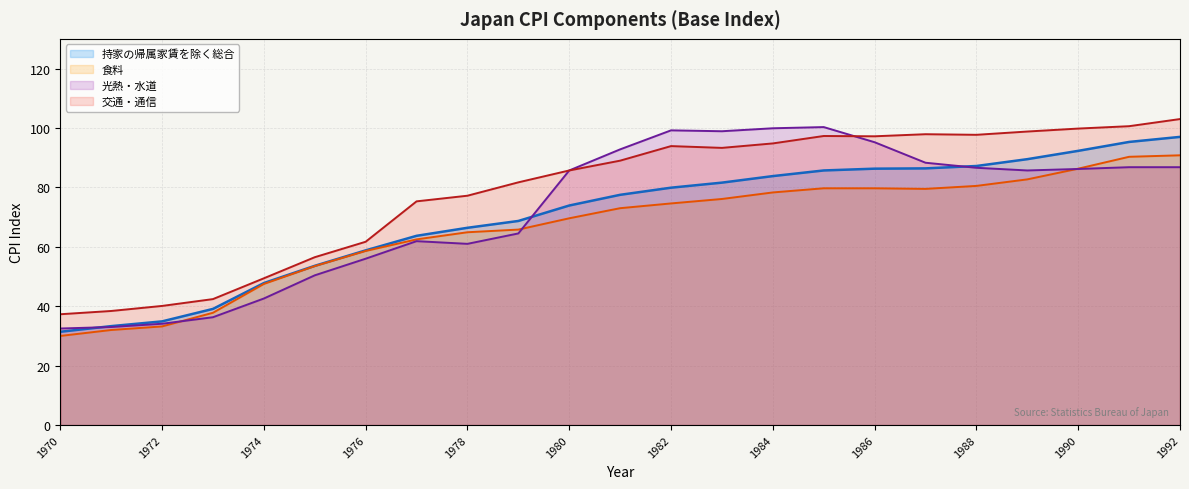

What is the greatest value displayed?

103.0